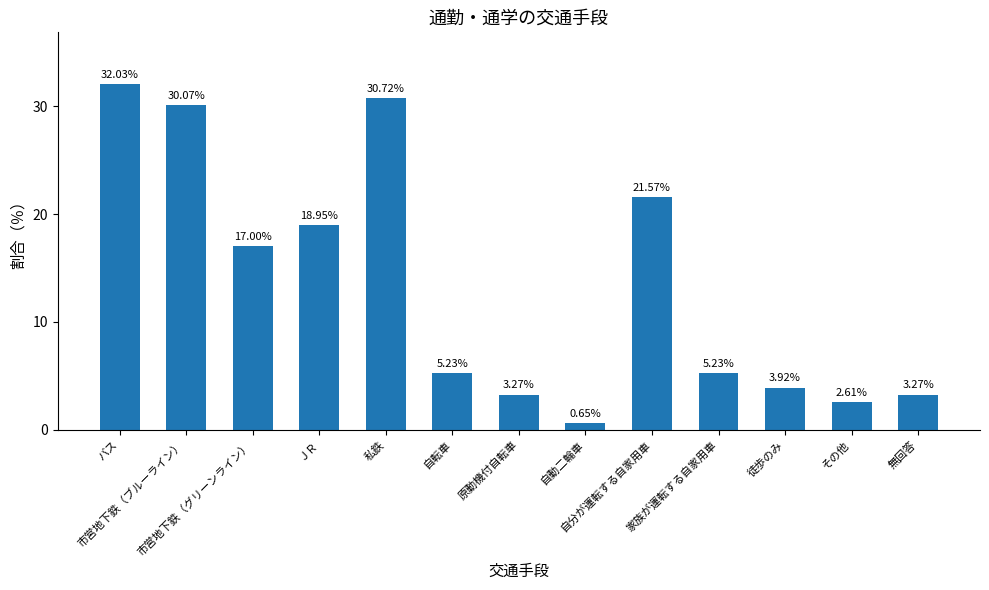

What is the difference between the maximum and second lowest values?

29.4